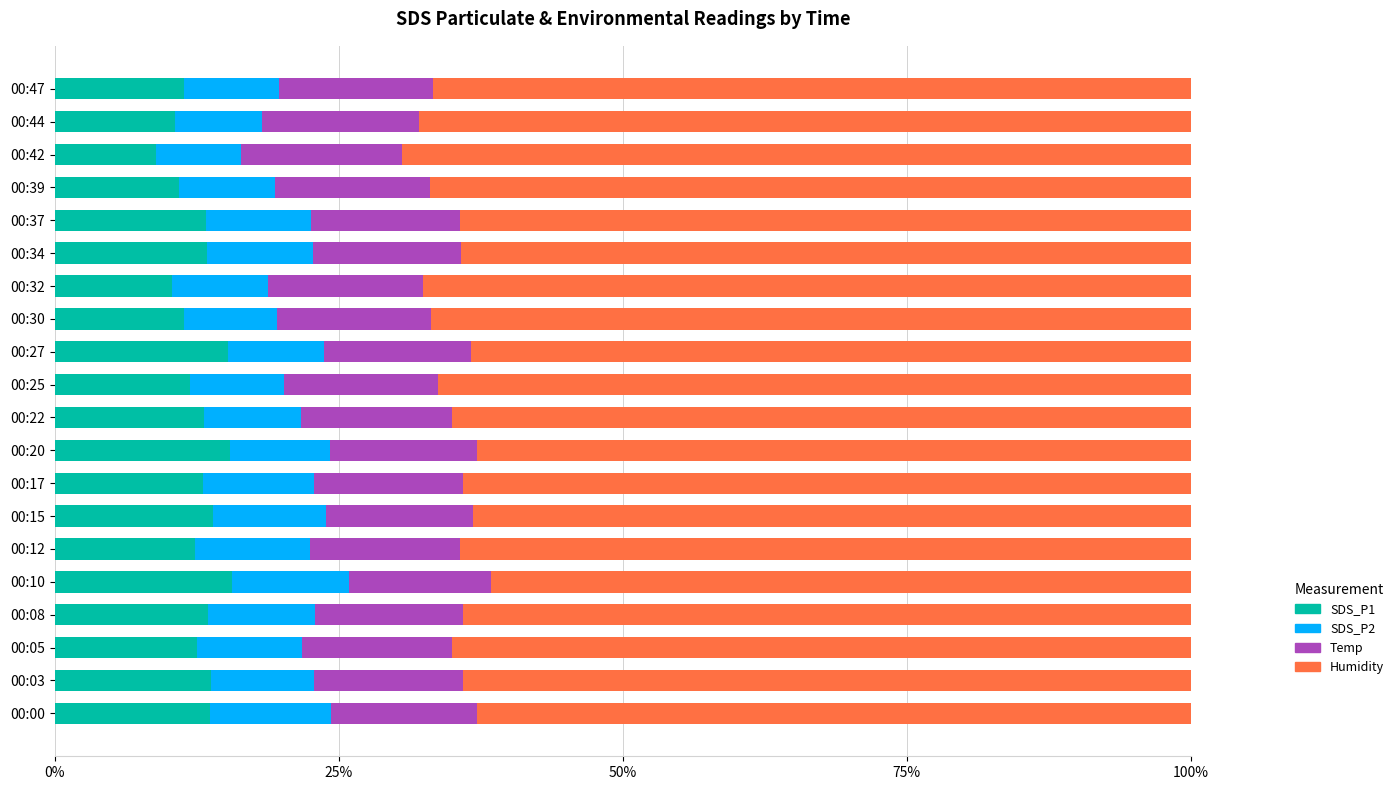

The value of SDS_P1 at 00:12 is 7.4. True or false?

False